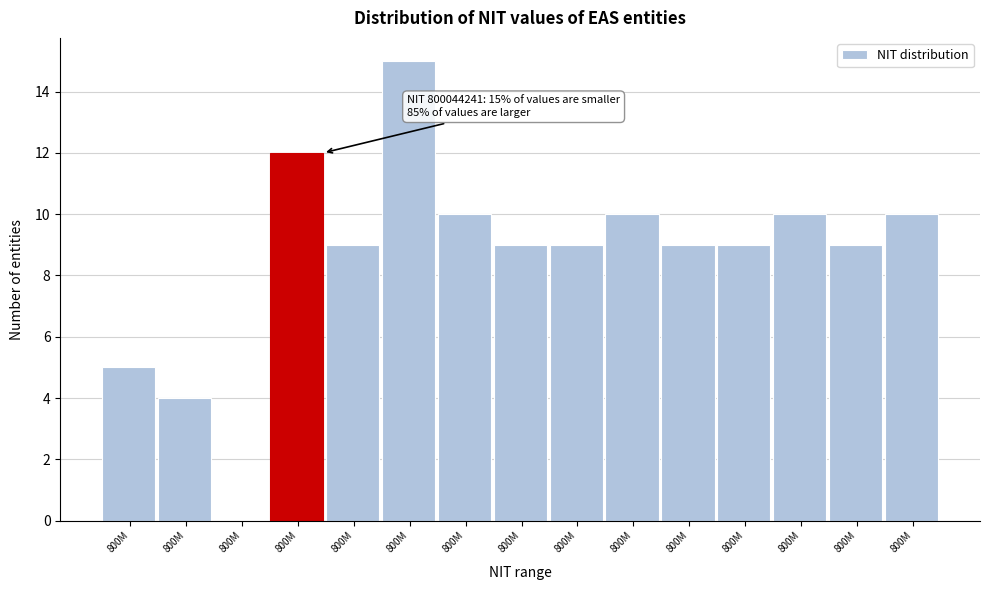

How many positive values are there?

14